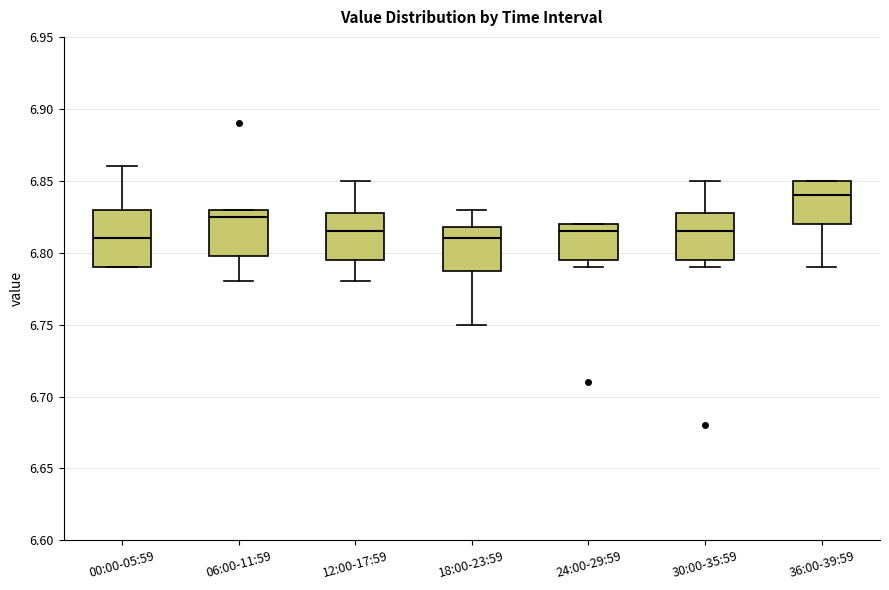

Reading left to right, transcribe this box plot: for each box, give where its median line is, the range the box spans, and where its two whiskers end, as read against the y-axis. The values are not printed on the chart, so give them approximately, as read against the axis.

00:00-05:59: median 6.810, box 6.790 to 6.830, whiskers 6.790 to 6.860
06:00-11:59: median 6.825, box 6.800 to 6.830, whiskers 6.780 to 6.830
12:00-17:59: median 6.815, box 6.795 to 6.830, whiskers 6.780 to 6.850
18:00-23:59: median 6.810, box 6.790 to 6.820, whiskers 6.750 to 6.830
24:00-29:59: median 6.815, box 6.795 to 6.820, whiskers 6.790 to 6.820
30:00-35:59: median 6.815, box 6.795 to 6.830, whiskers 6.790 to 6.850
36:00-39:59: median 6.840, box 6.820 to 6.850, whiskers 6.790 to 6.850